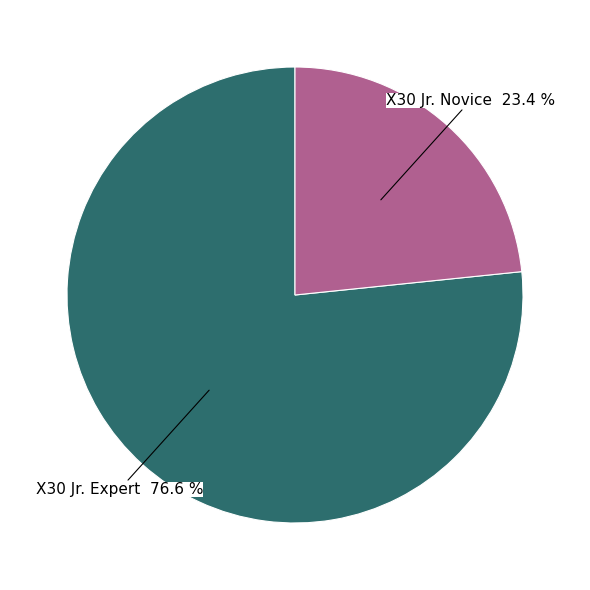

Count the number of slices in the pie.

2